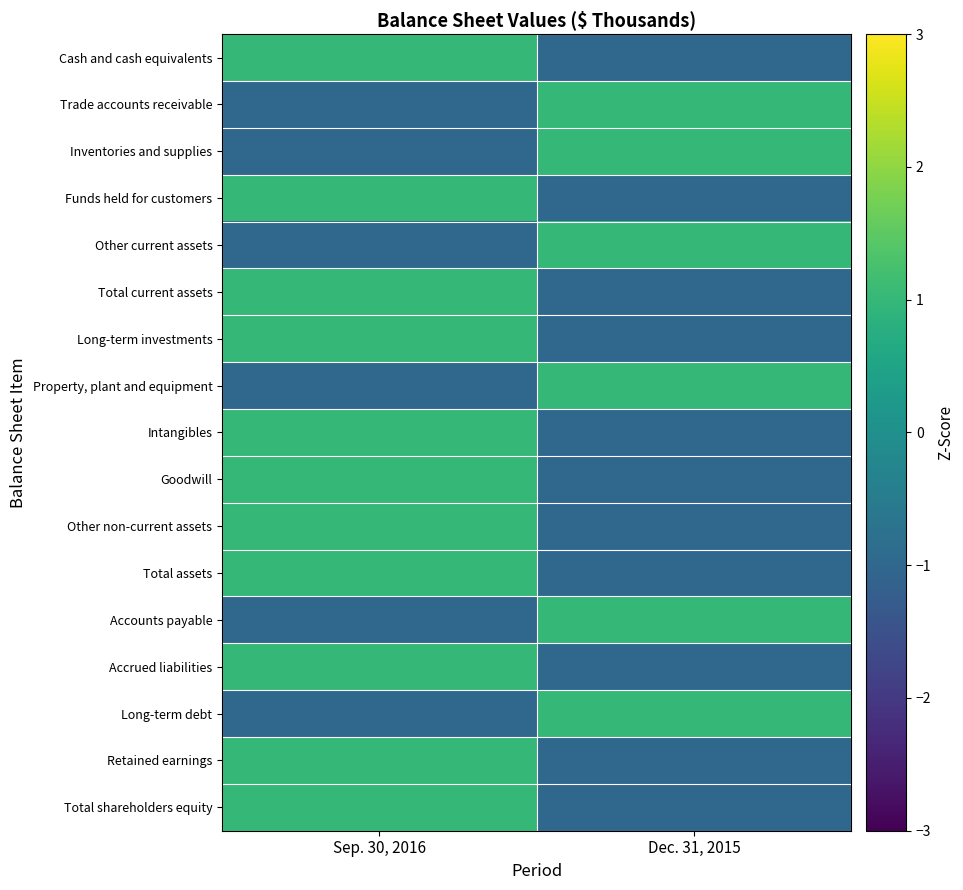

Reading left to right, extract all data points from this chart.

Cash and cash equivalents: Sep. 30, 2016=1.0	Dec. 31, 2015=-1.0
Trade accounts receivable: Sep. 30, 2016=-1.0	Dec. 31, 2015=1.0
Inventories and supplies: Sep. 30, 2016=-1.0	Dec. 31, 2015=1.0
Funds held for customers: Sep. 30, 2016=1.0	Dec. 31, 2015=-1.0
Other current assets: Sep. 30, 2016=-1.0	Dec. 31, 2015=1.0
Total current assets: Sep. 30, 2016=1.0	Dec. 31, 2015=-1.0
Long-term investments: Sep. 30, 2016=1.0	Dec. 31, 2015=-1.0
Property, plant and equipment: Sep. 30, 2016=-1.0	Dec. 31, 2015=1.0
Intangibles: Sep. 30, 2016=1.0	Dec. 31, 2015=-1.0
Goodwill: Sep. 30, 2016=1.0	Dec. 31, 2015=-1.0
Other non-current assets: Sep. 30, 2016=1.0	Dec. 31, 2015=-1.0
Total assets: Sep. 30, 2016=1.0	Dec. 31, 2015=-1.0
Accounts payable: Sep. 30, 2016=-1.0	Dec. 31, 2015=1.0
Accrued liabilities: Sep. 30, 2016=1.0	Dec. 31, 2015=-1.0
Long-term debt: Sep. 30, 2016=-1.0	Dec. 31, 2015=1.0
Retained earnings: Sep. 30, 2016=1.0	Dec. 31, 2015=-1.0
Total shareholders equity: Sep. 30, 2016=1.0	Dec. 31, 2015=-1.0